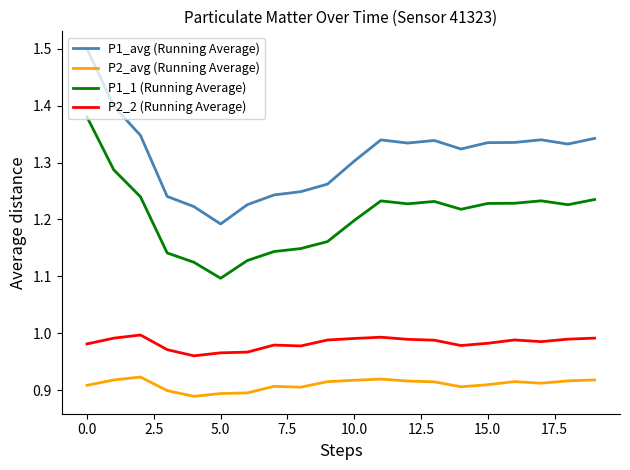

True or false: P2_avg (Running Average) and P1_1 (Running Average) cross at least once.

False